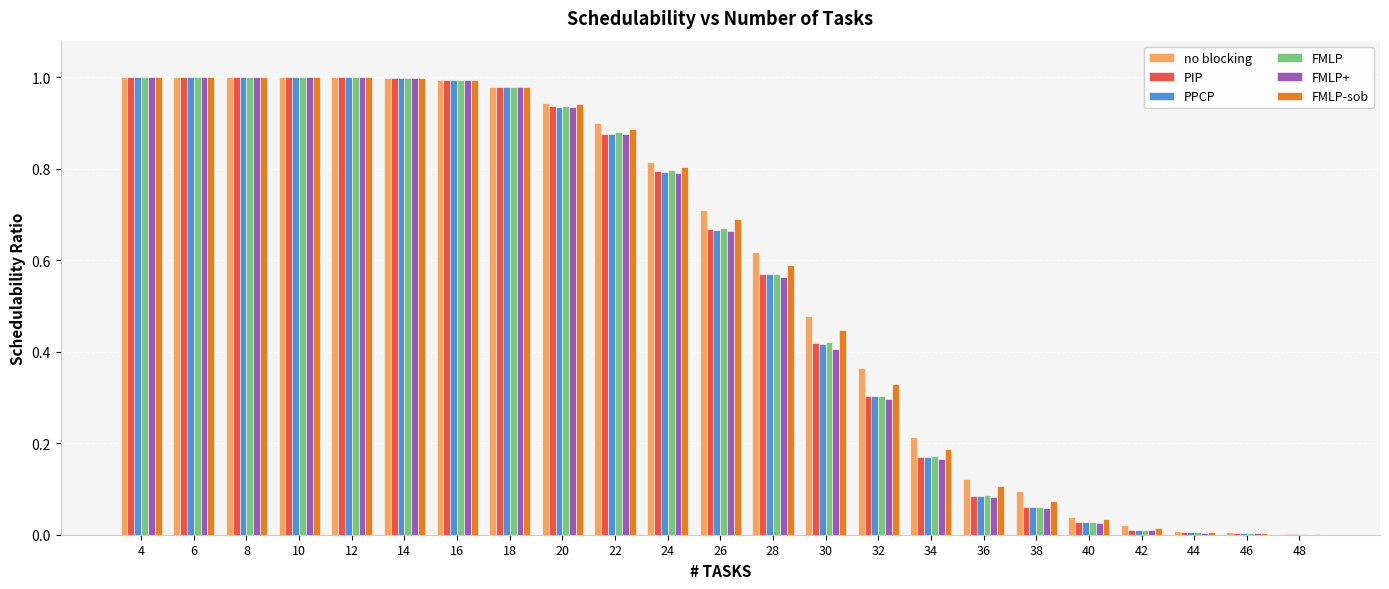

What is the total value across all series at 14?

6.0